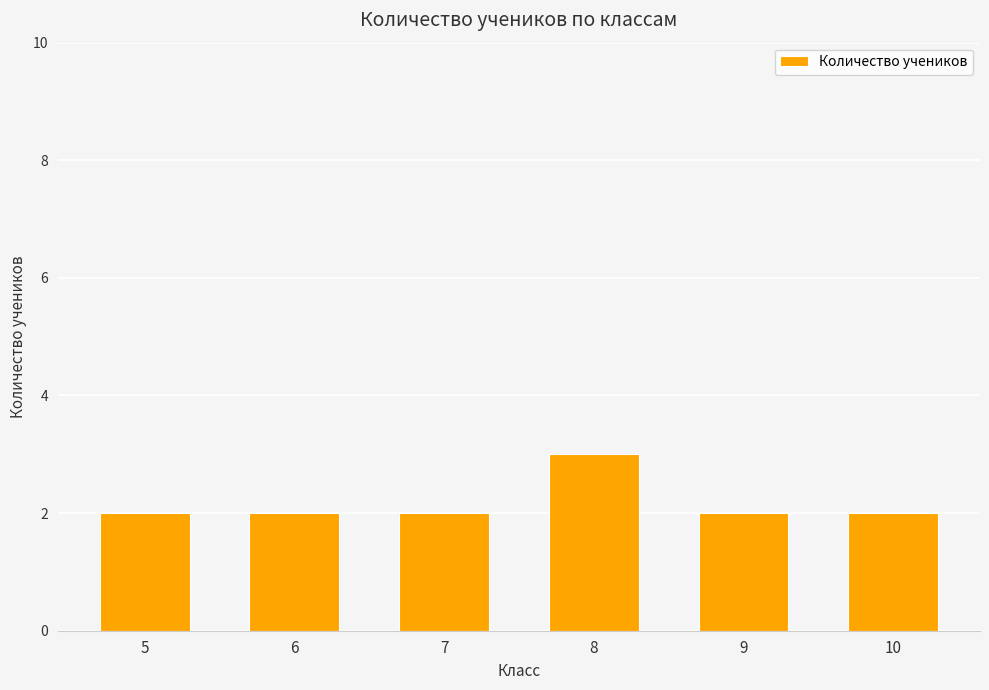

What is the value of the 6th bar from the left?

2